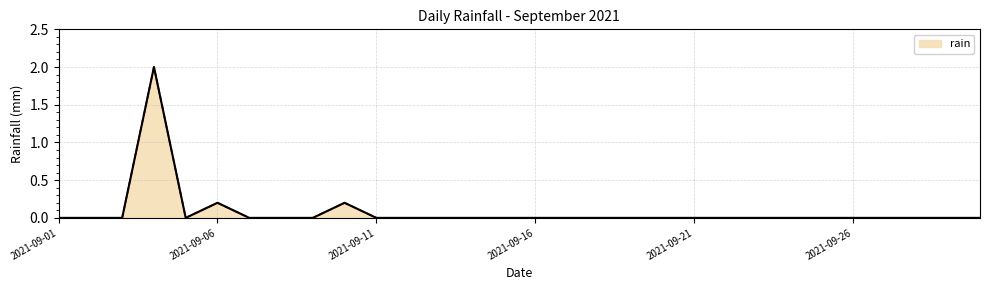

What is the difference between the maximum and minimum values?

2.0